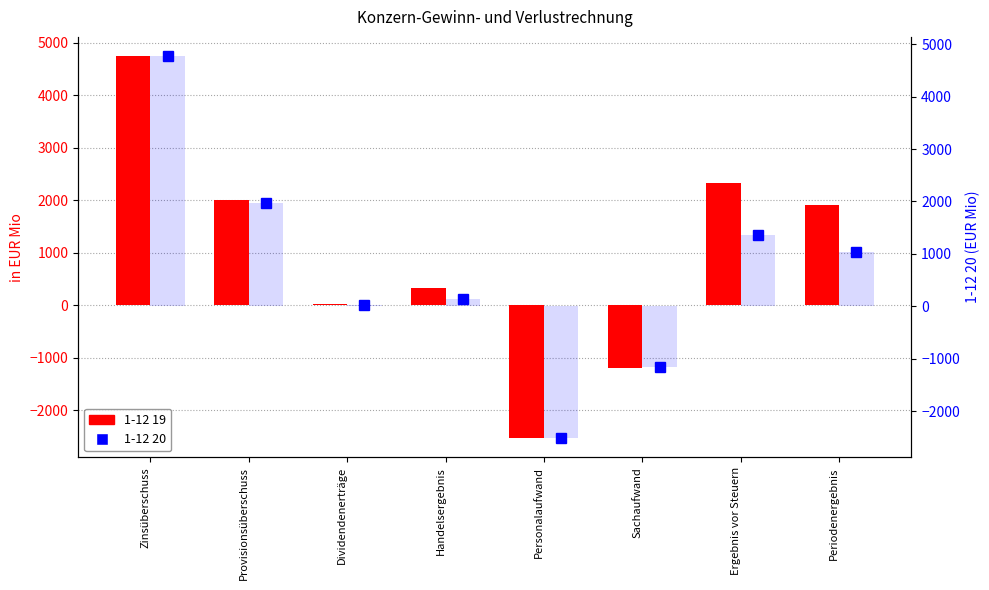

What is the approximate value of 1-12 19 at Handelsergebnis?

318.3